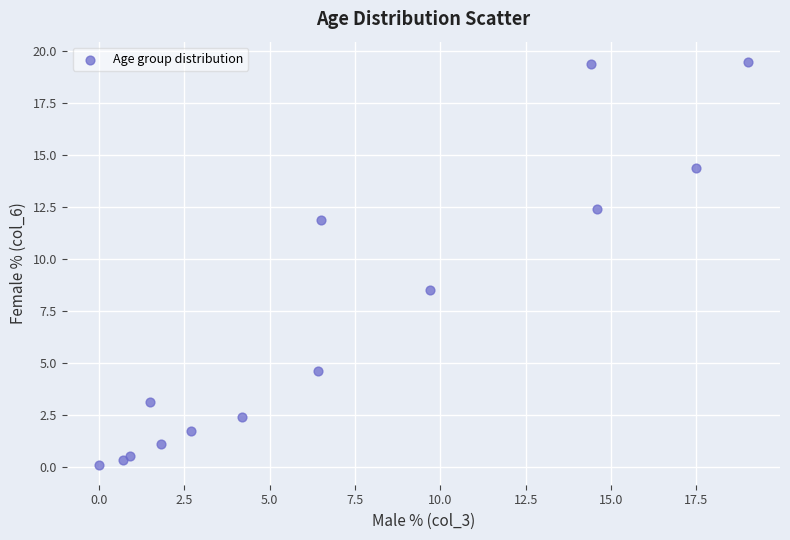

What Y value in the scatter plot is closest to 9?

8.5